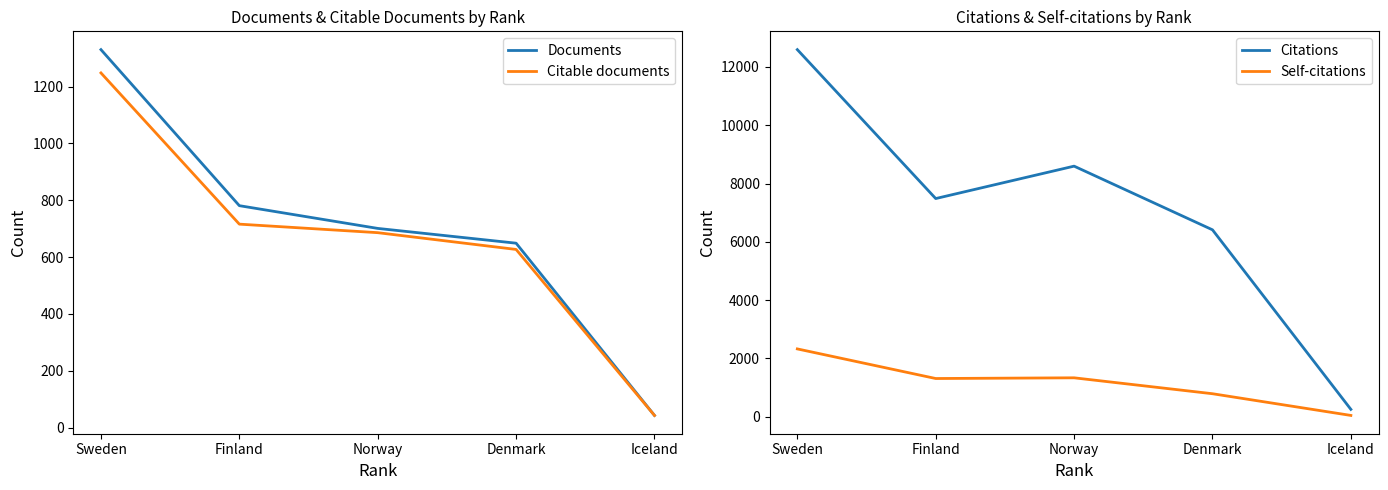

At which category is the sum across all series the highest?

Sweden